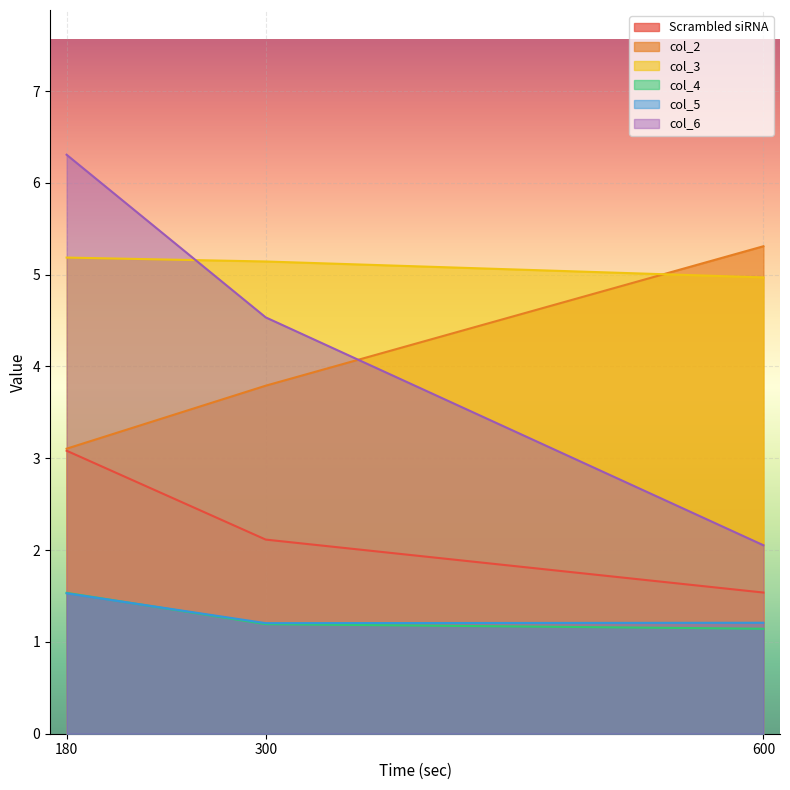

At which category does the chart reach its peak across all series?

180